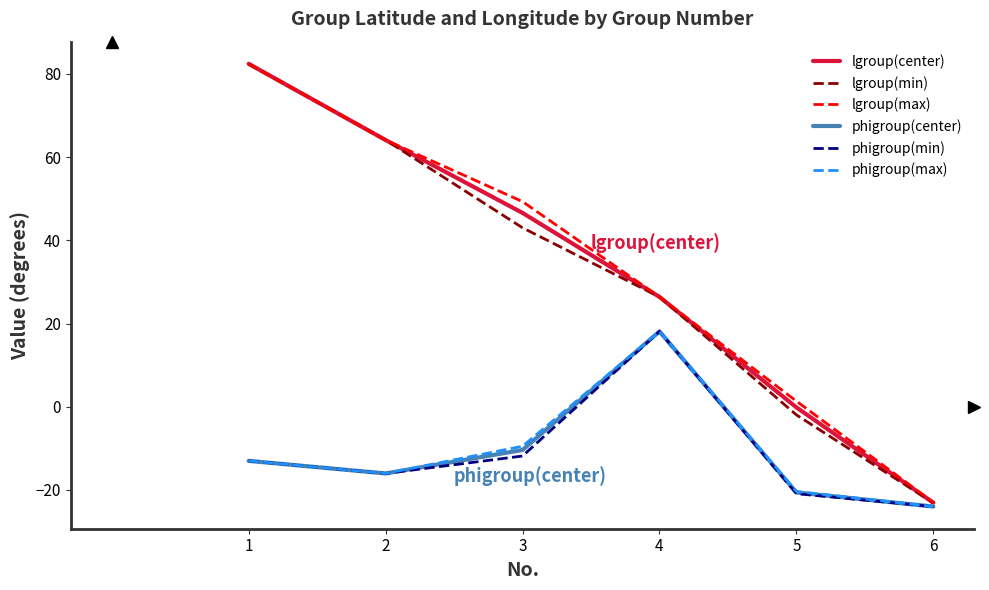

Which series has the largest range (max minus min)?

lgroup(min)